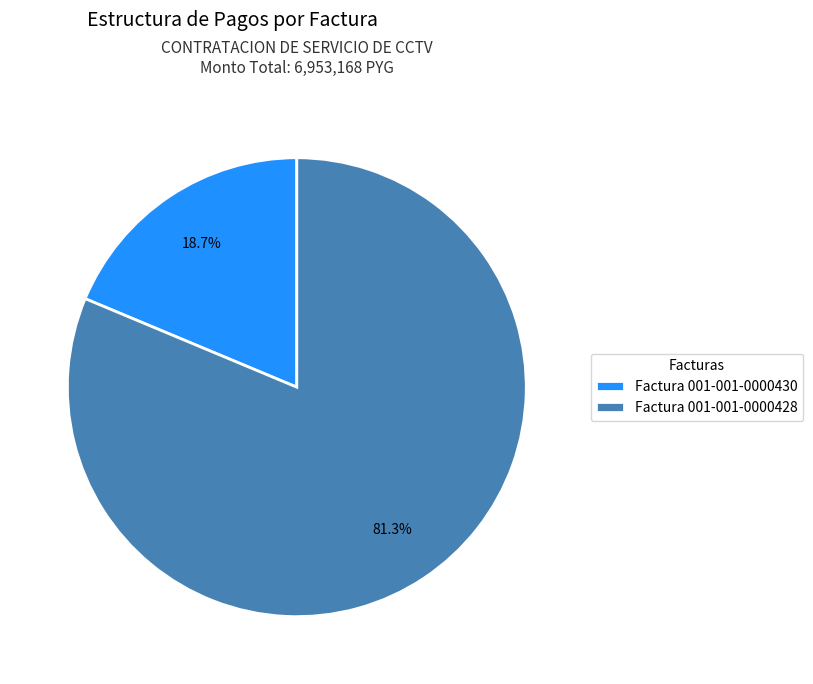

Count the number of slices in the pie.

2